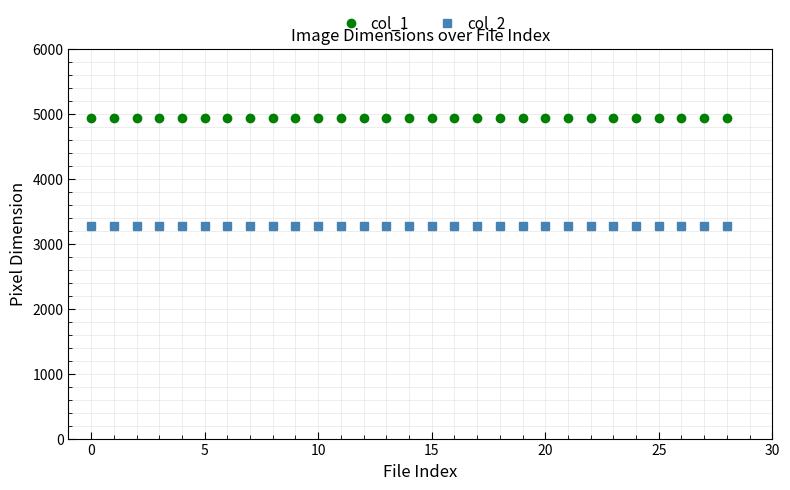

Which series has the largest total across all categories?

col_1